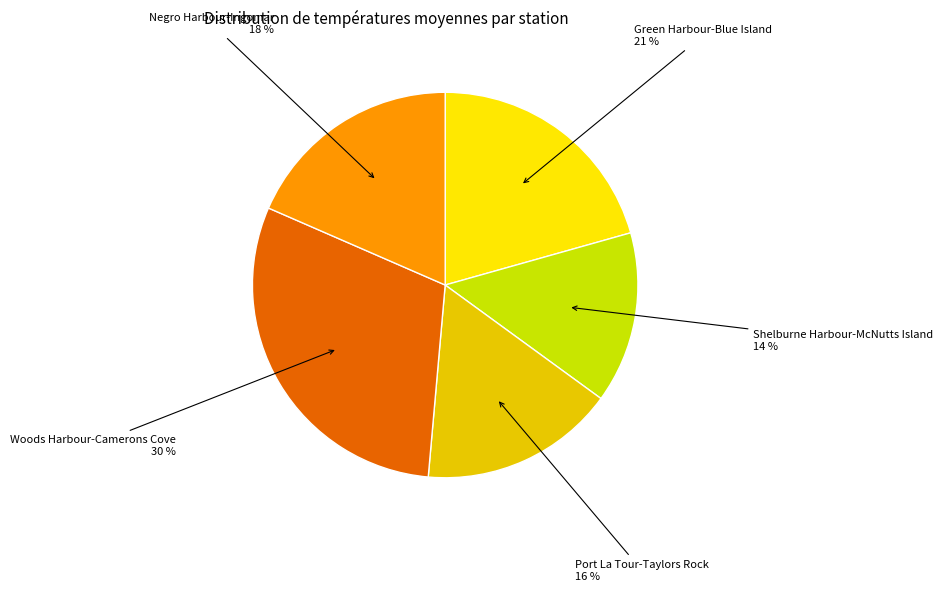

Between Negro Harbour-Ingomar and Port La Tour-Taylors Rock, which is larger?

Negro Harbour-Ingomar